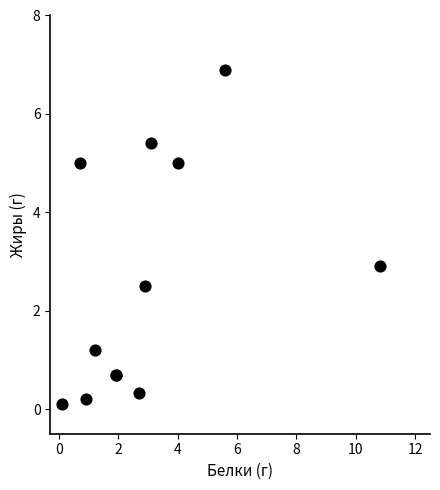

What Y value in the scatter plot is closest to 3?

2.9